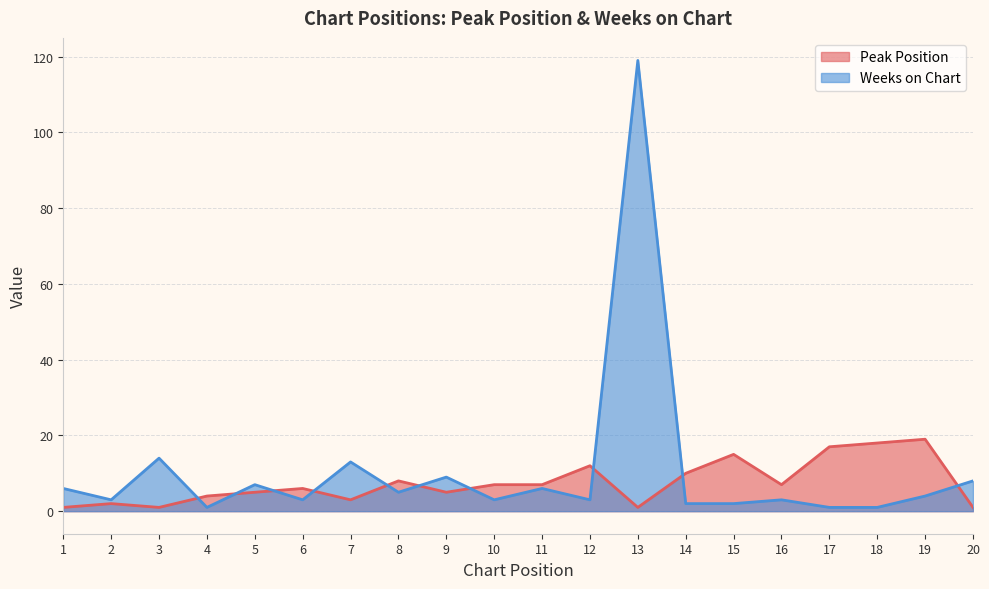

Reading left to right, transcribe all the data shown in this chart.

Peak Position: 1=1	2=2	3=1	4=4	5=5	6=6	7=3	8=8	9=5	10=7	11=7	12=12	13=1	14=10	15=15	16=7	17=17	18=18	19=19	20=1
Weeks on Chart: 1=6	2=3	3=14	4=1	5=7	6=3	7=13	8=5	9=9	10=3	11=6	12=3	13=119	14=2	15=2	16=3	17=1	18=1	19=4	20=8